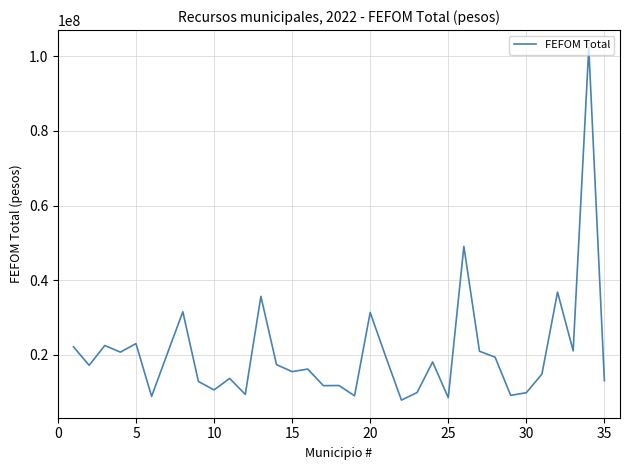

What is the smallest value displayed?

7868857.3